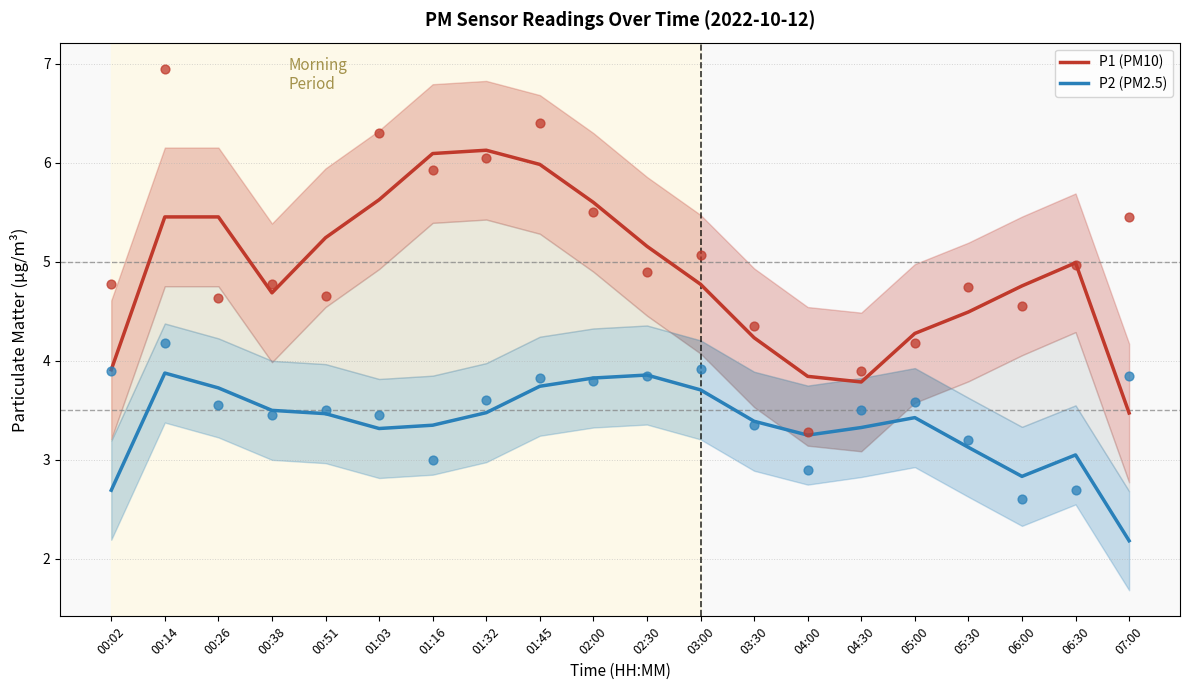

Which series reaches the maximum Y coordinate?

P1 (PM10)